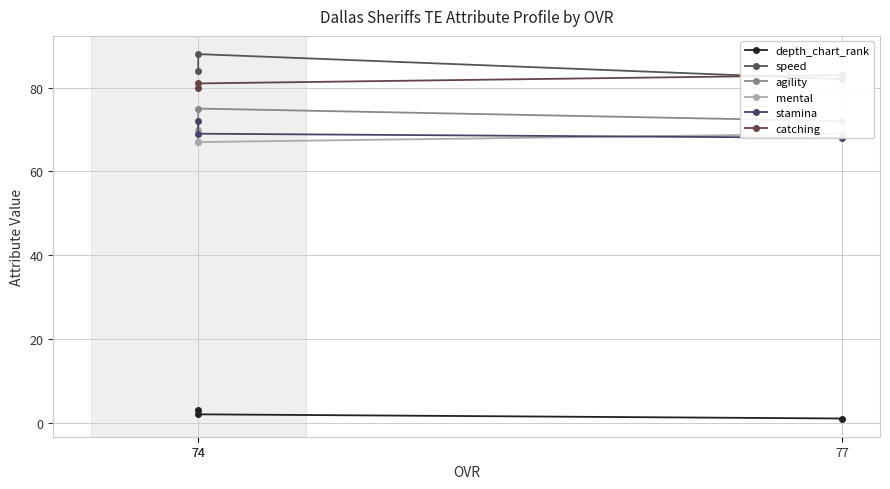

Is the value of depth_chart_rank at 74 greater than the value of catching at 77?

No